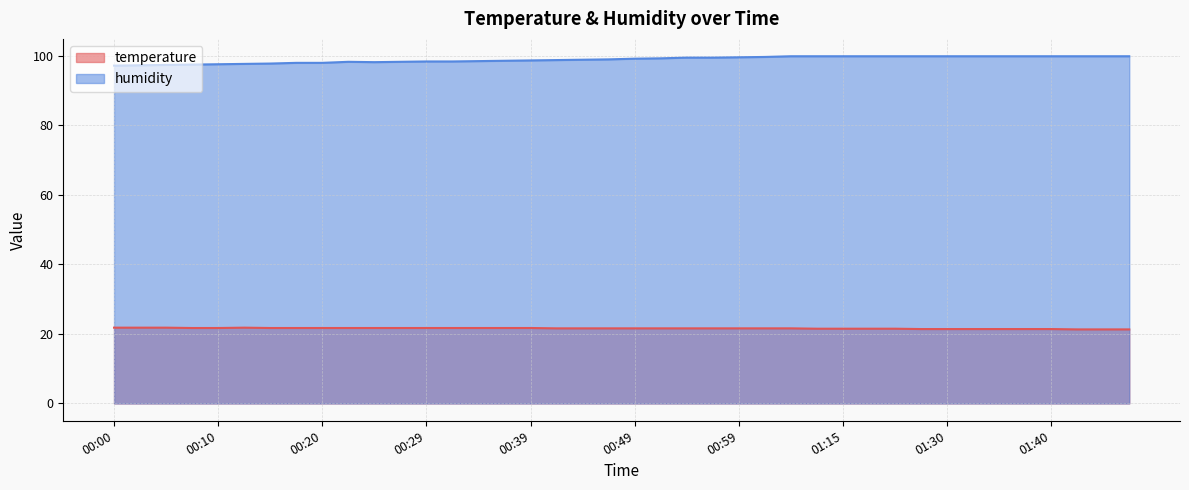

What is the label of the 24th point from the right?

00:39